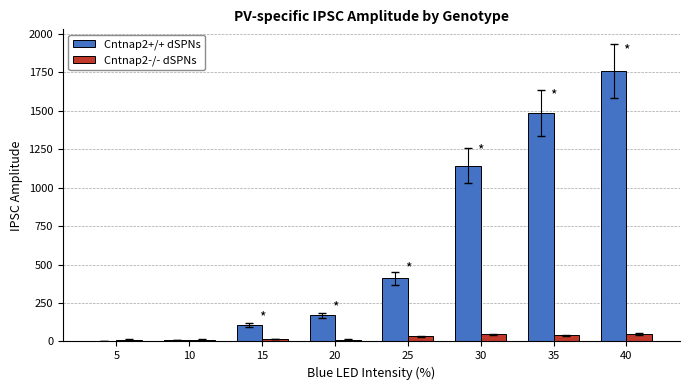

Between 10 and 15, which series saw the biggest shift?

Cntnap2+/+ dSPNs